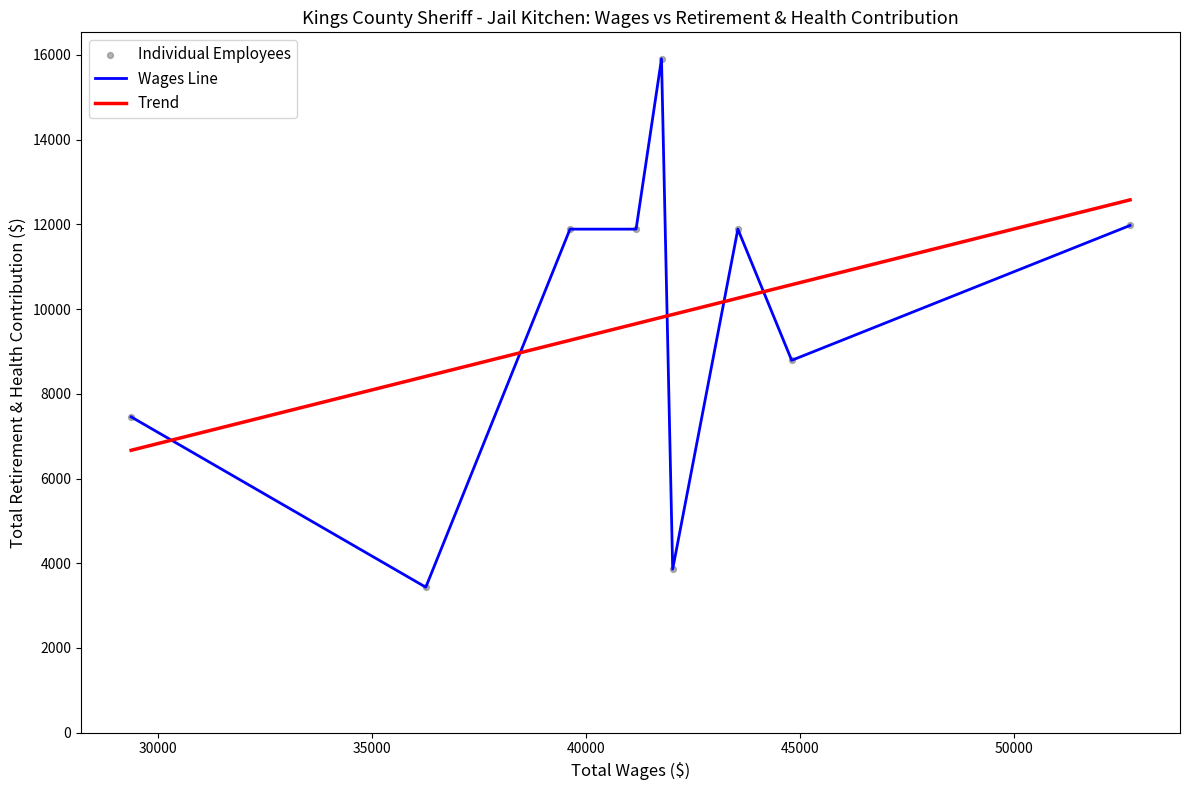

Which series has the widest spread of Y values?

Wages Line